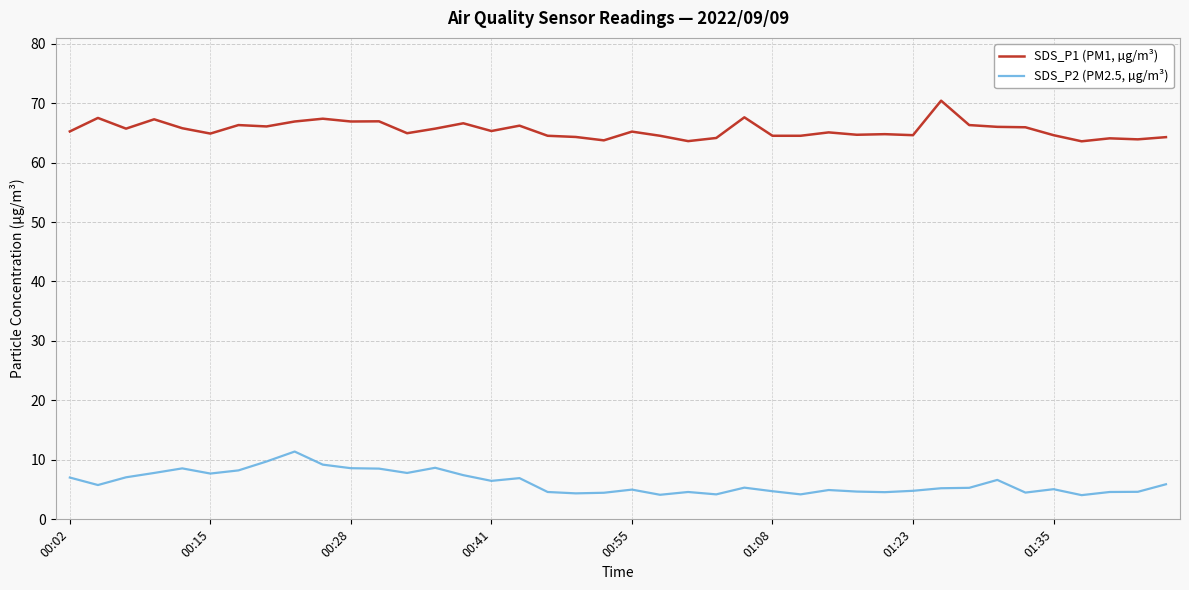

In SDS_P1 (PM1, µg/m³), how many points are higher than both neighbors (excluding endpoints)?

13